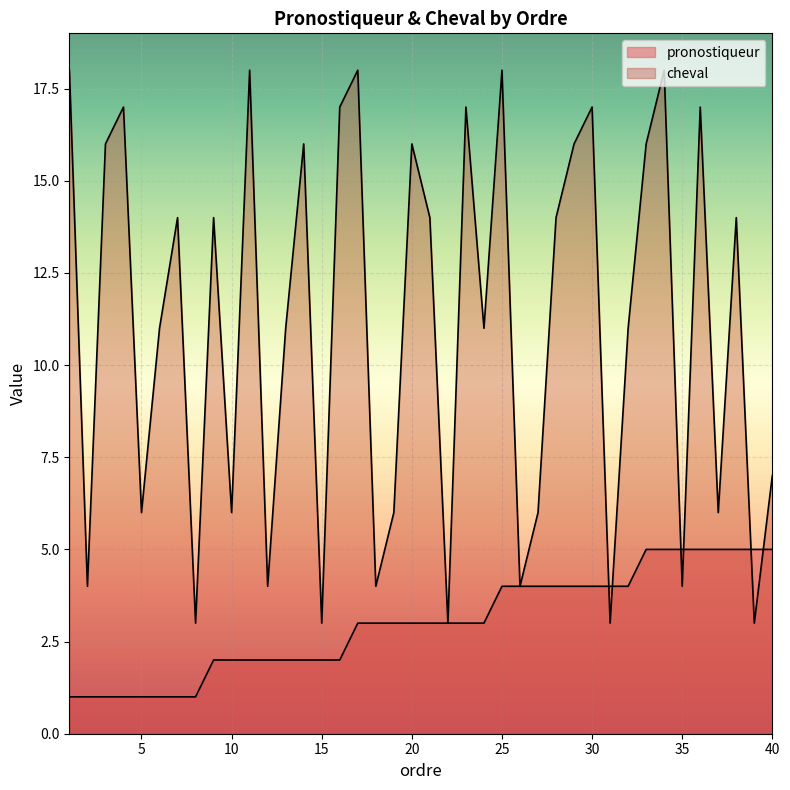

Which category has the highest value in the cheval series?

1